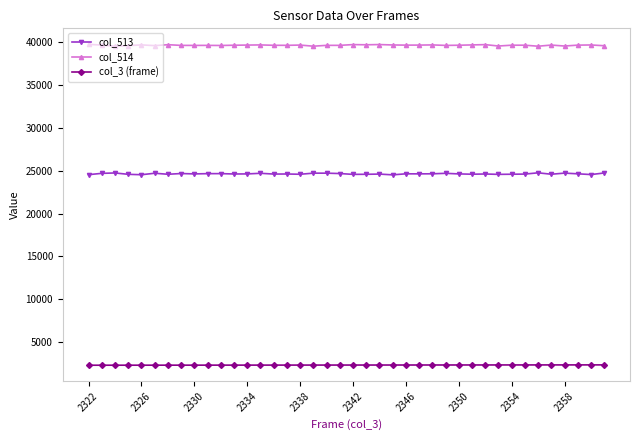

At how many categories does at least one series exceed 36416?

40